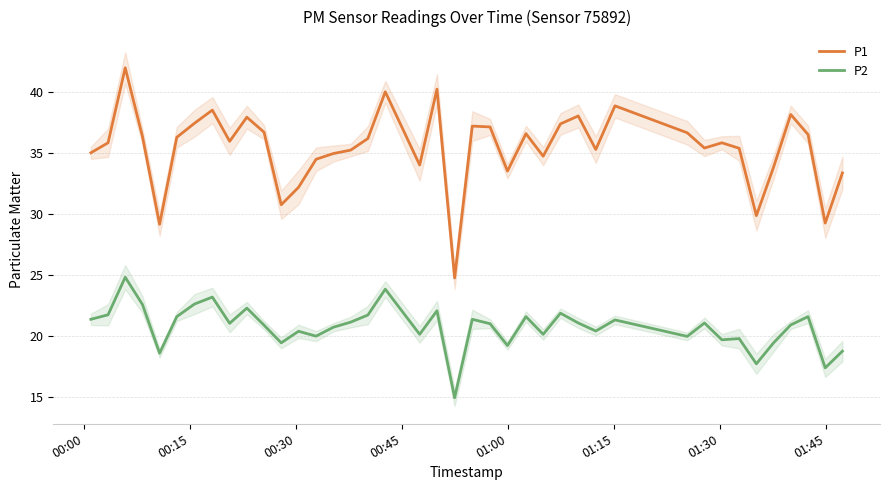

At how many categories does at least one series exceed 22?

40